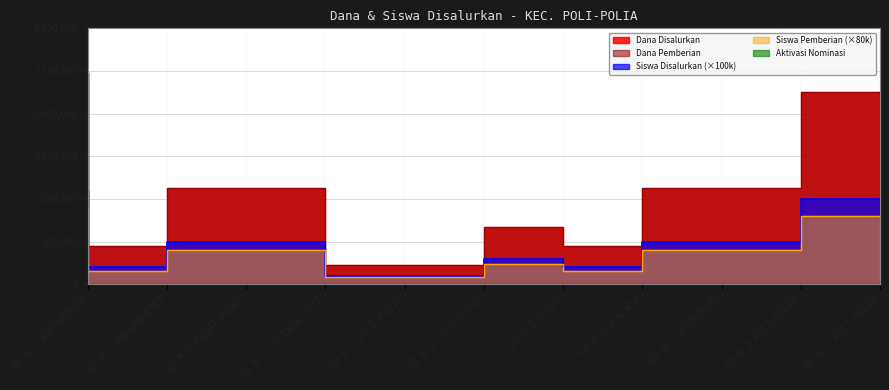

True or false: Dana Pemberian and Siswa Pemberian cross at least once.

False